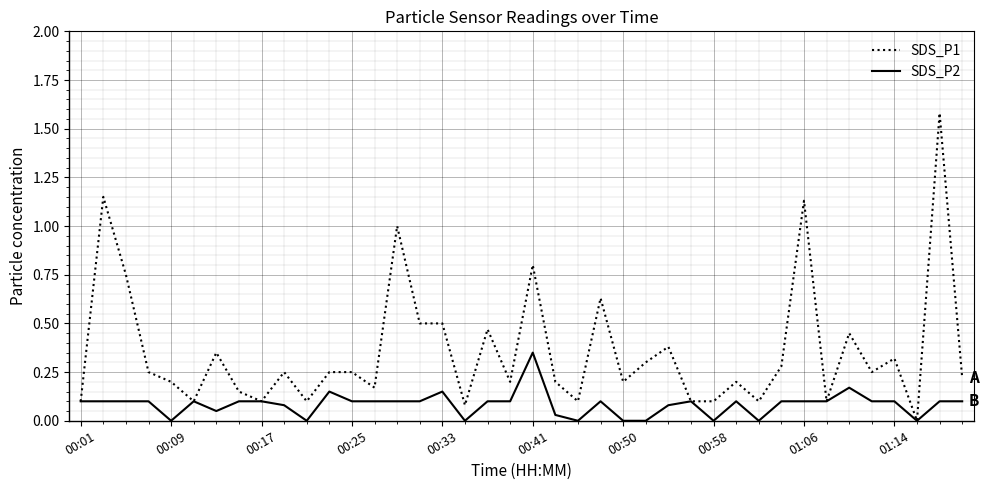

Rank the series by their average value, from highest to lowest.

SDS_P1, SDS_P2